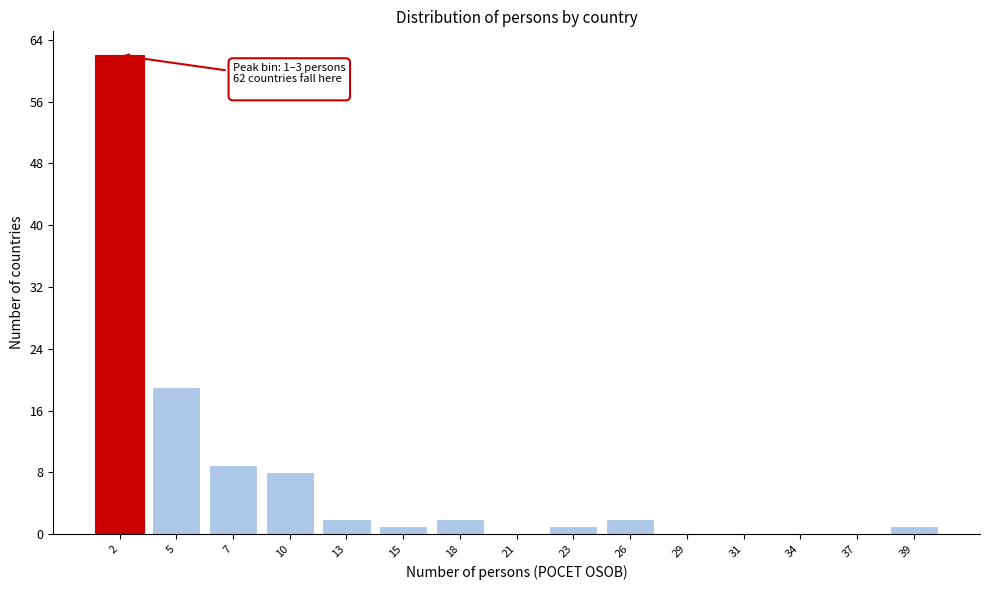

Reading left to right, transcribe all the data shown in this chart.

2=62	5=19	7=9	10=8	13=2	15=1	18=2	21=0	23=1	26=2	29=0	31=0	34=0	37=0	39=1